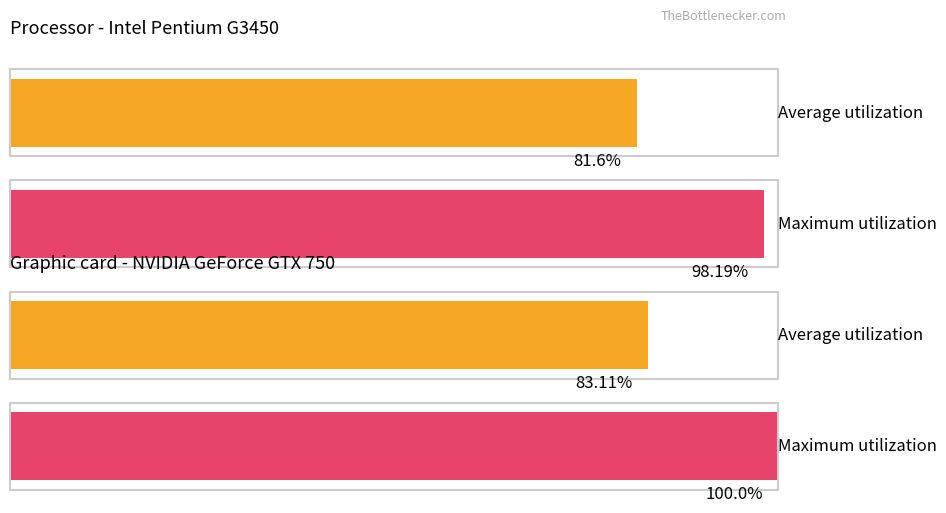

The value of Maximum utilization at 3 is 3214. True or false?

False